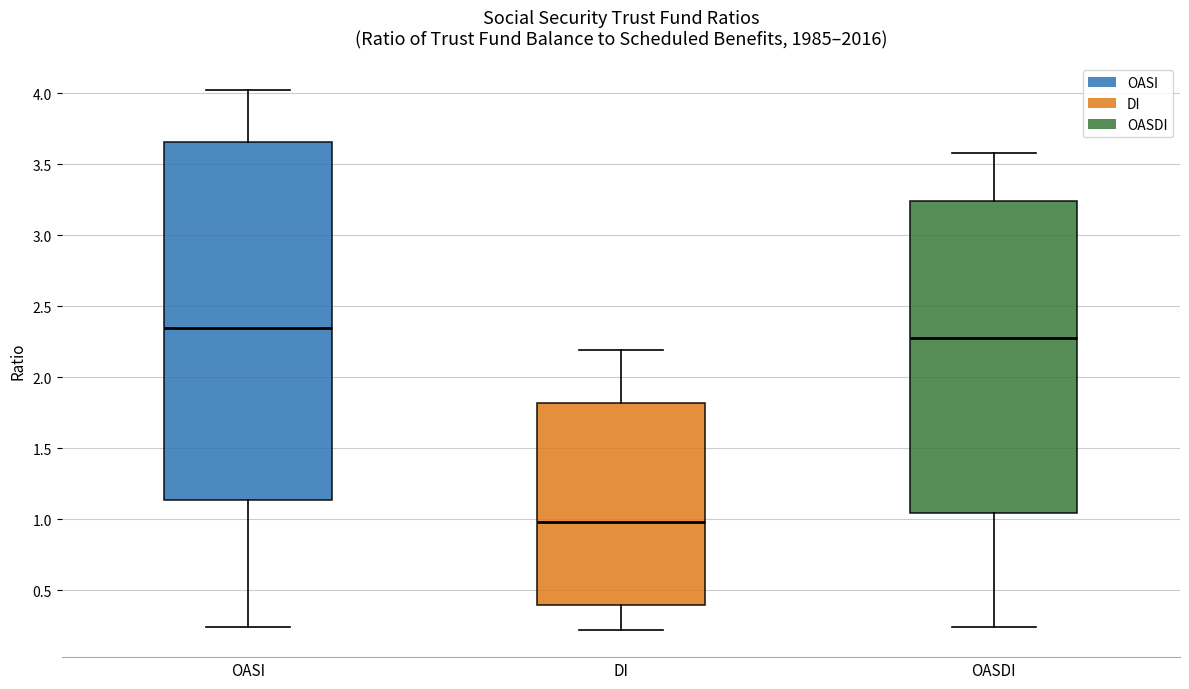

Comparing the boxes themselves (not the whiskers), which one is the tallest?

OASI